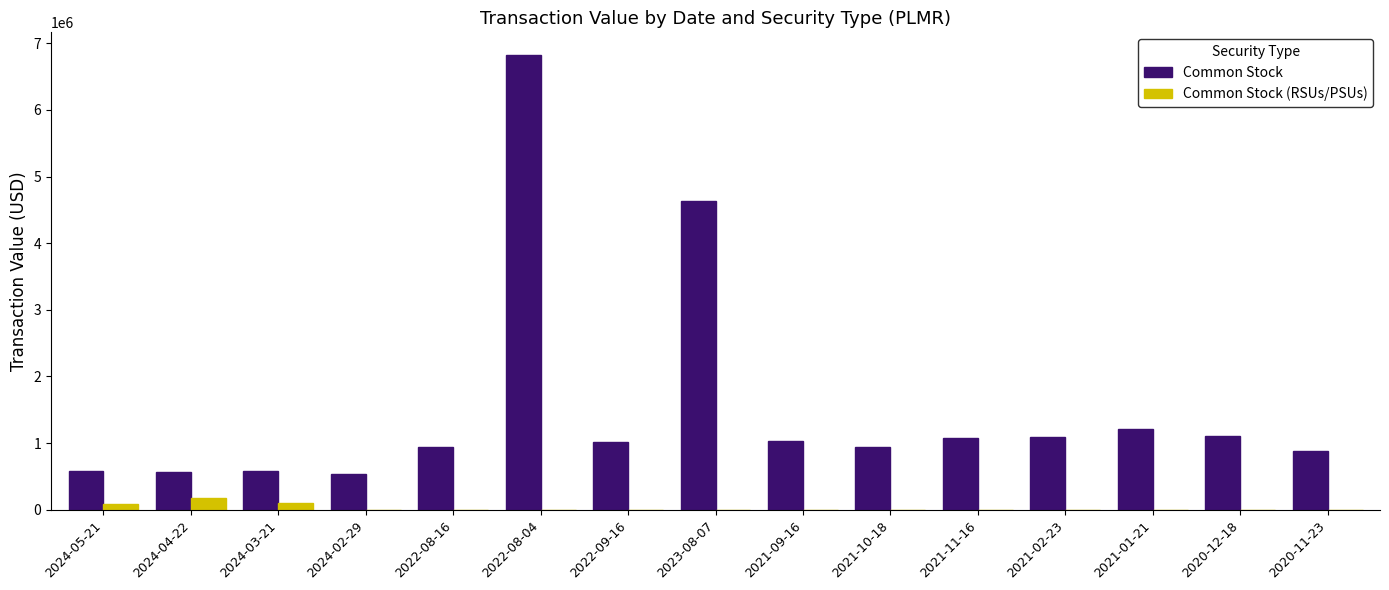

The value of Common Stock (RSUs/PSUs) at 2024-02-29 is 0. True or false?

True